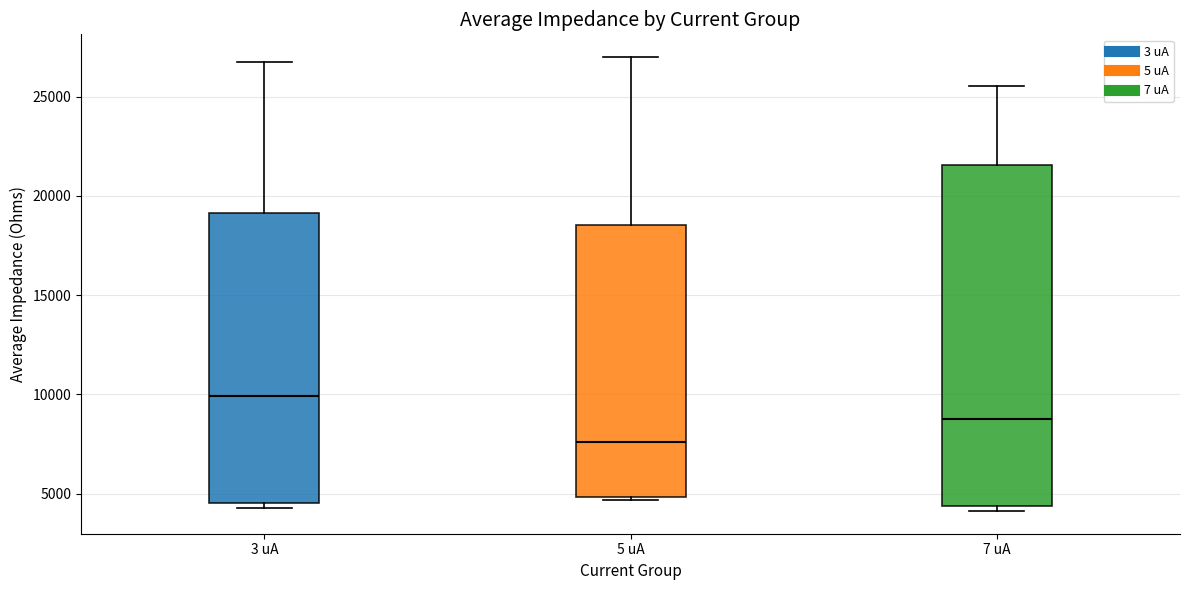

Which box has the lowest median line?

5 uA